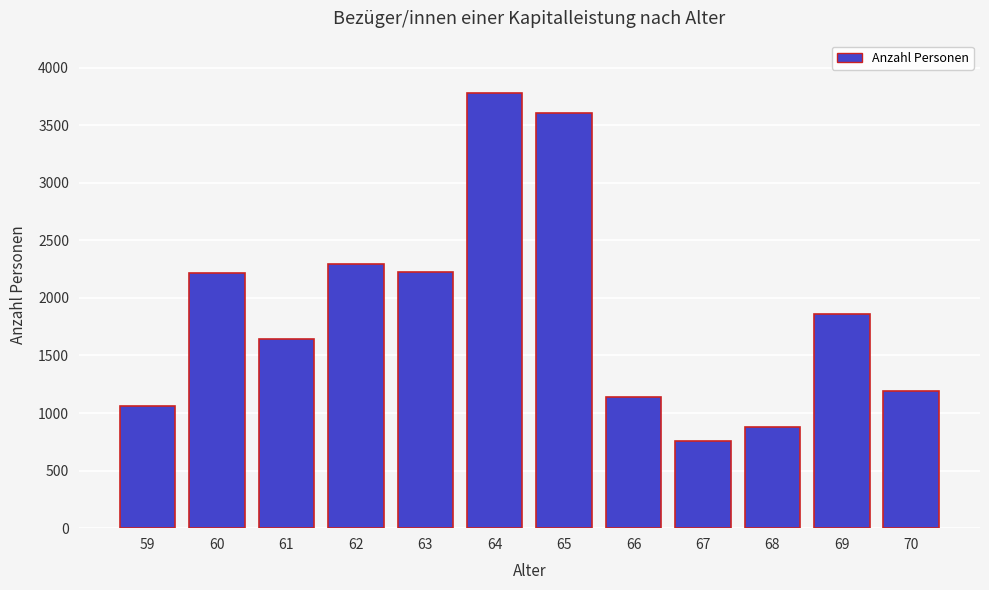

What is the value of the 12th bar from the left?

1191